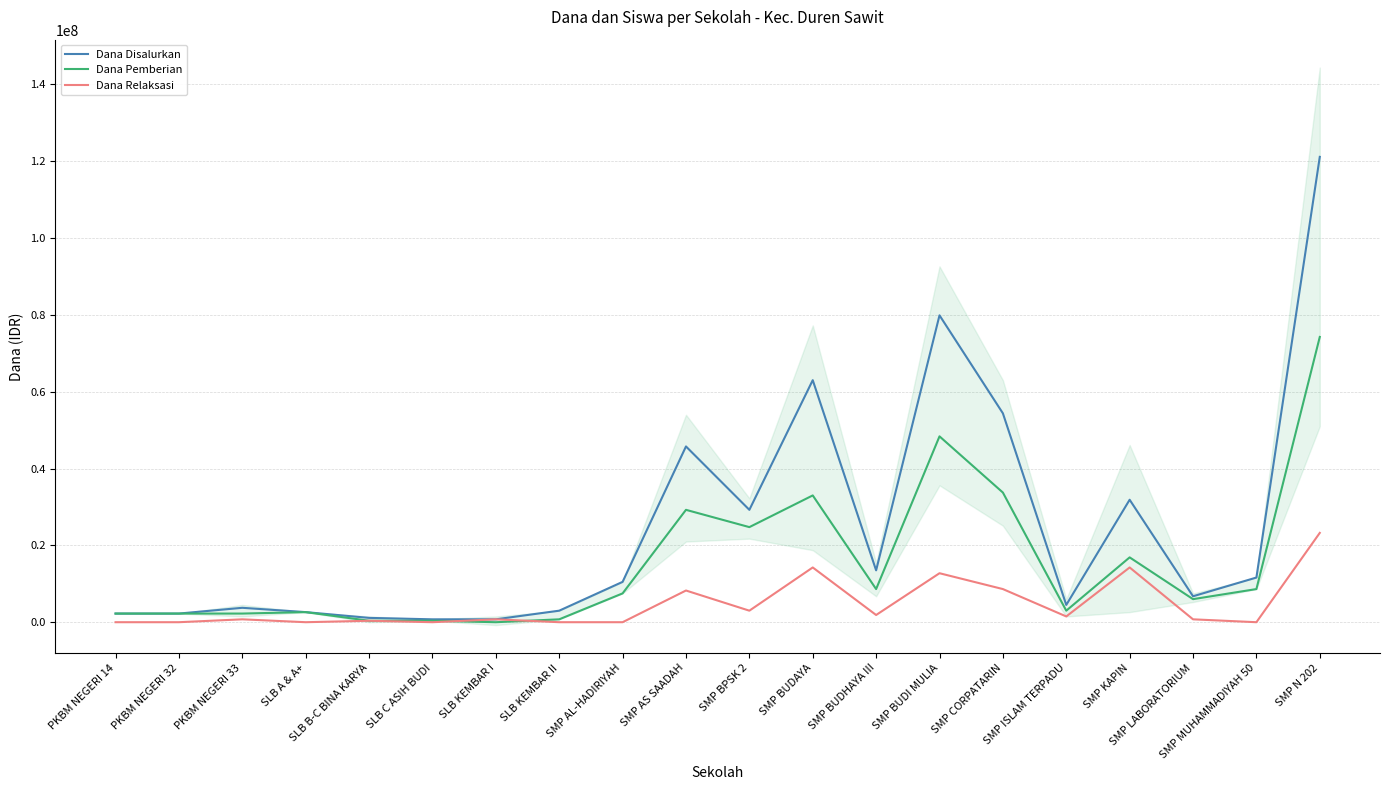

What is the difference between the highest and lowest values at SMP BPSK 2?

26250000